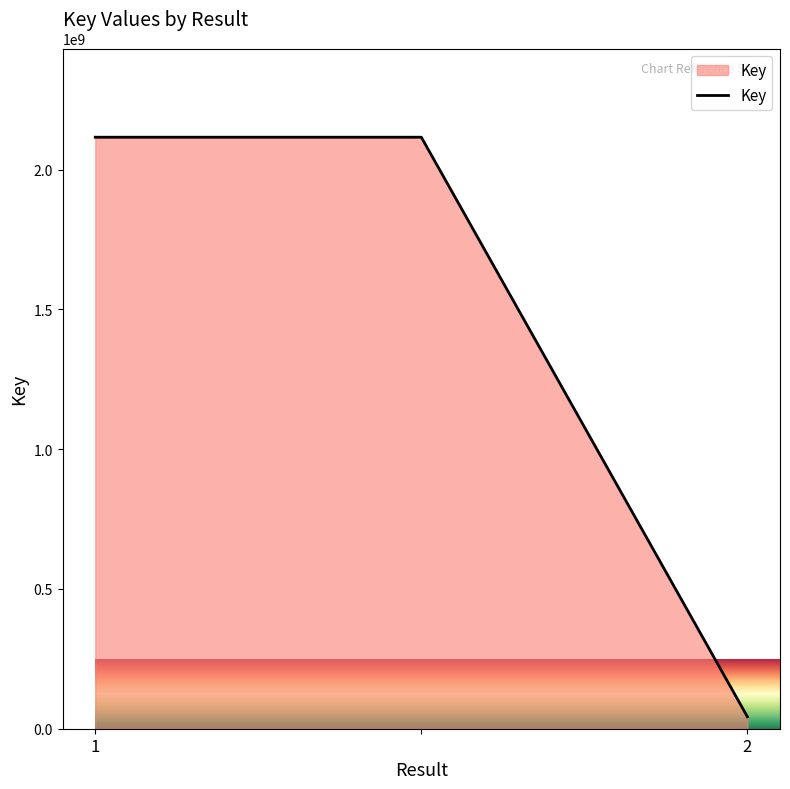

Reading left to right, what are all the values shown in this chart?

2116262561	2116262561	42849060